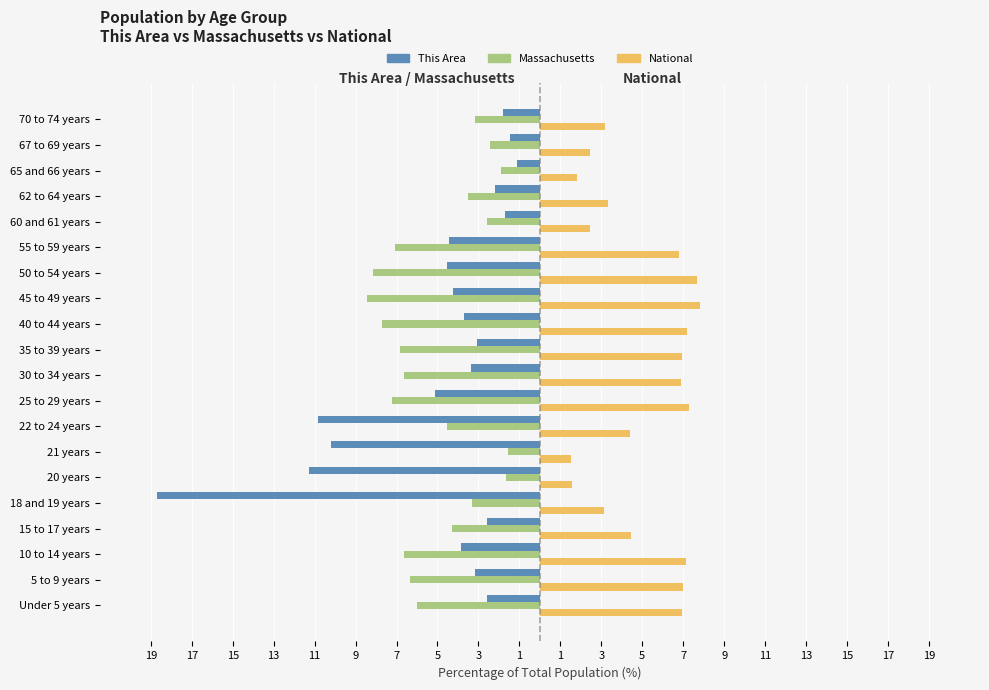

Which series has the largest range (max minus min)?

This Area